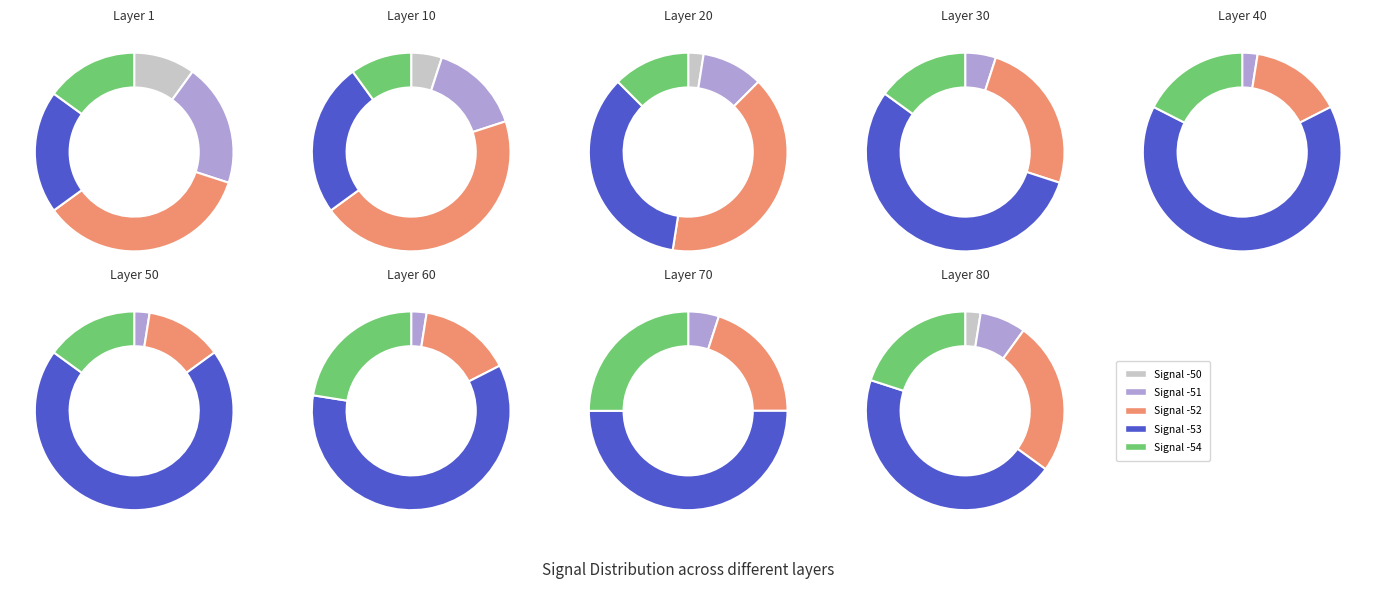

How many segments does this pie chart have?

5